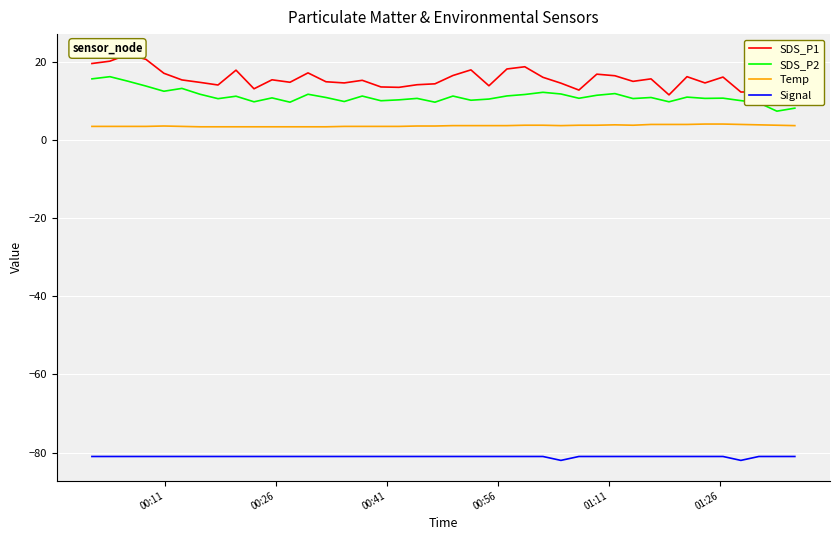

True or false: SDS_P2 and Signal cross at least once.

False